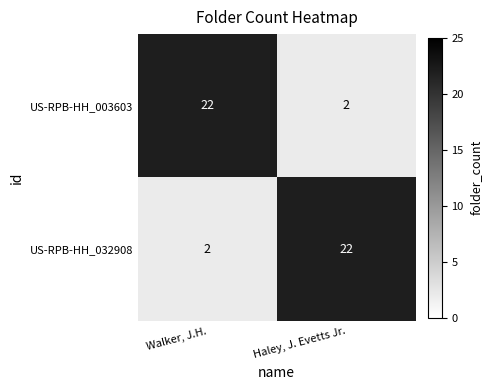

The value of US-RPB-HH_003603 at Walker, J.H. is 9. True or false?

False